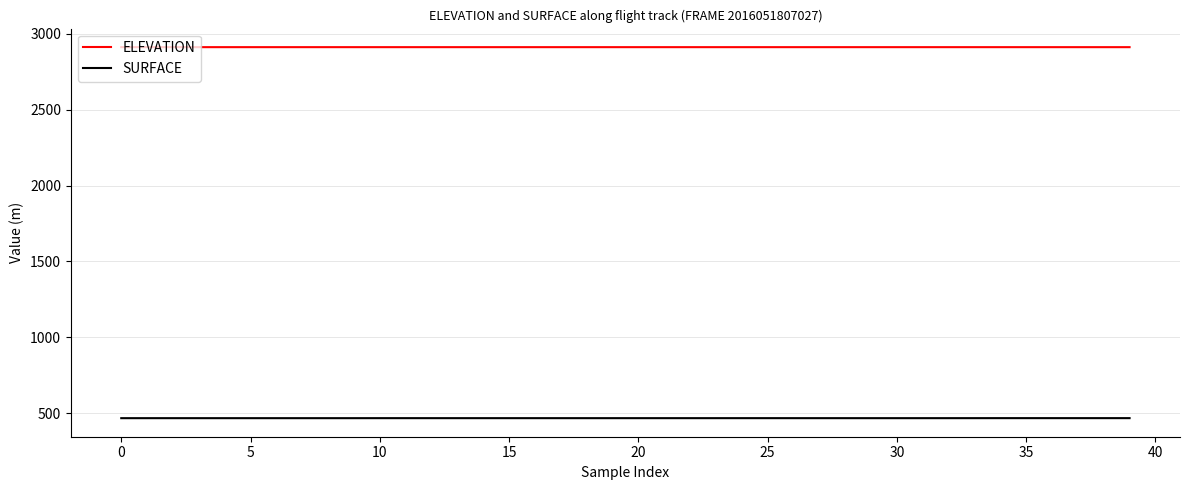

Does the chart have visible grid lines?

Yes